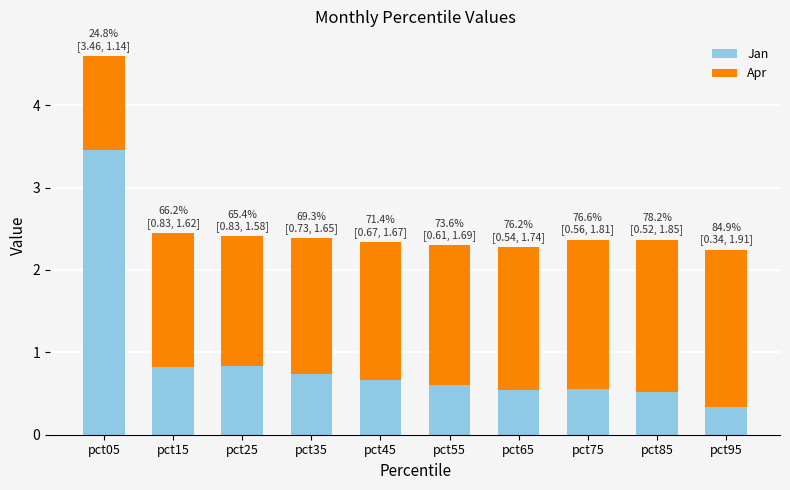

At which category is the sum across all series the highest?

pct05